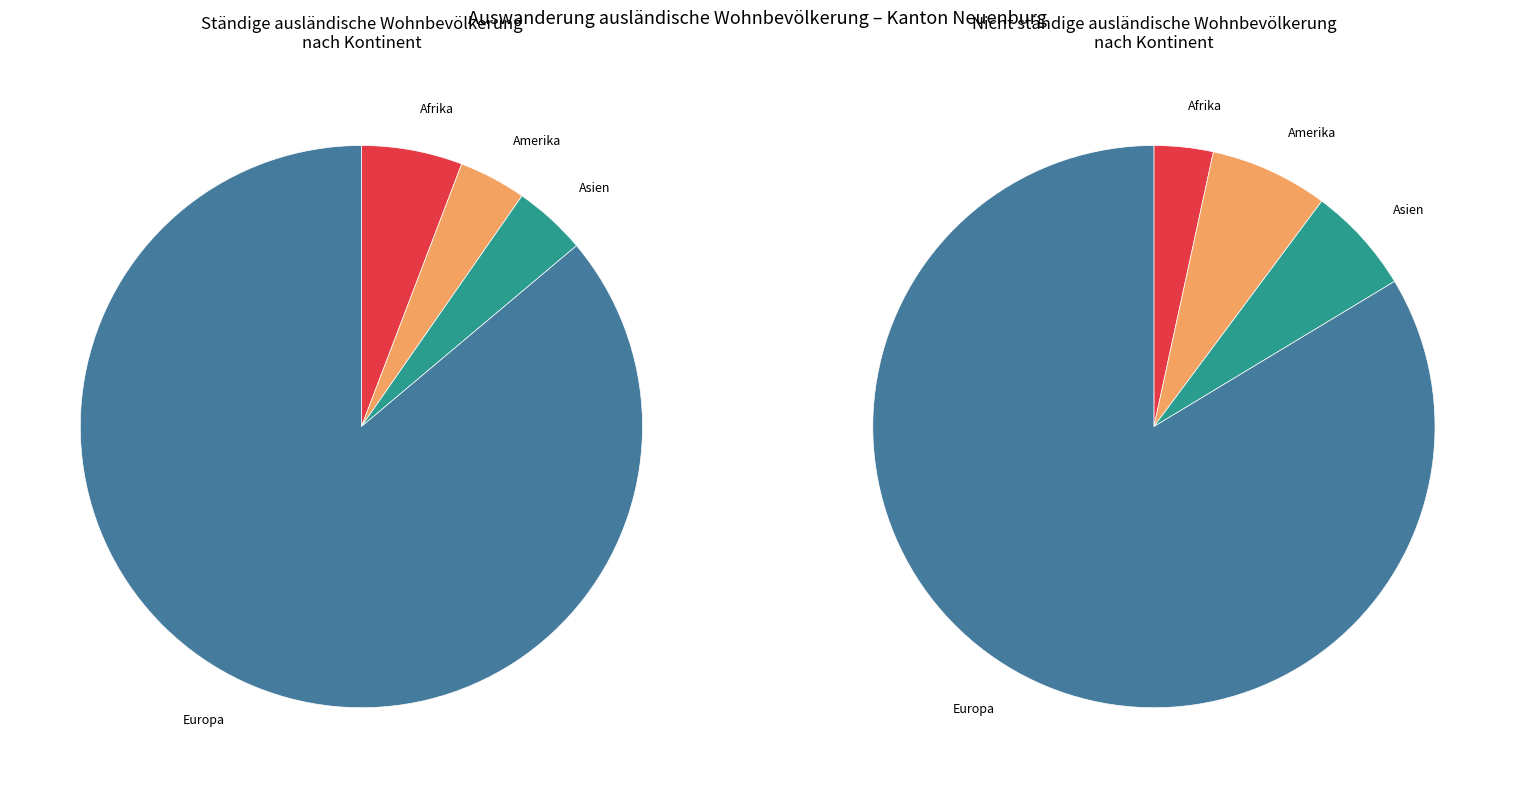

True or false: Ozeanien accounts for 0% of the total.

True